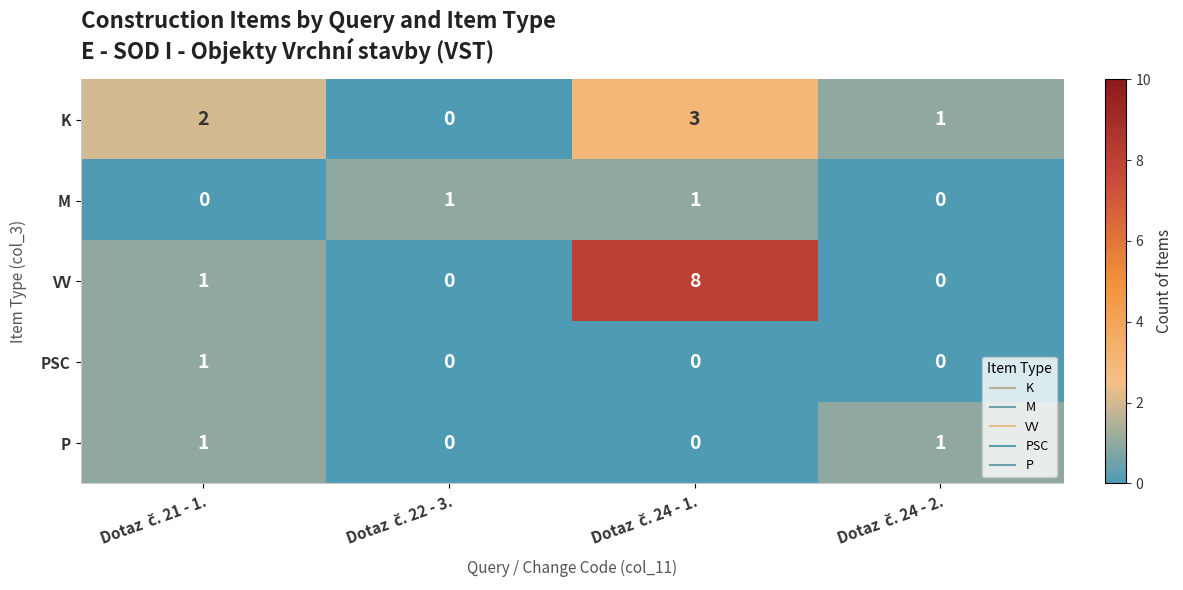

Which series has the widest spread of values?

VV